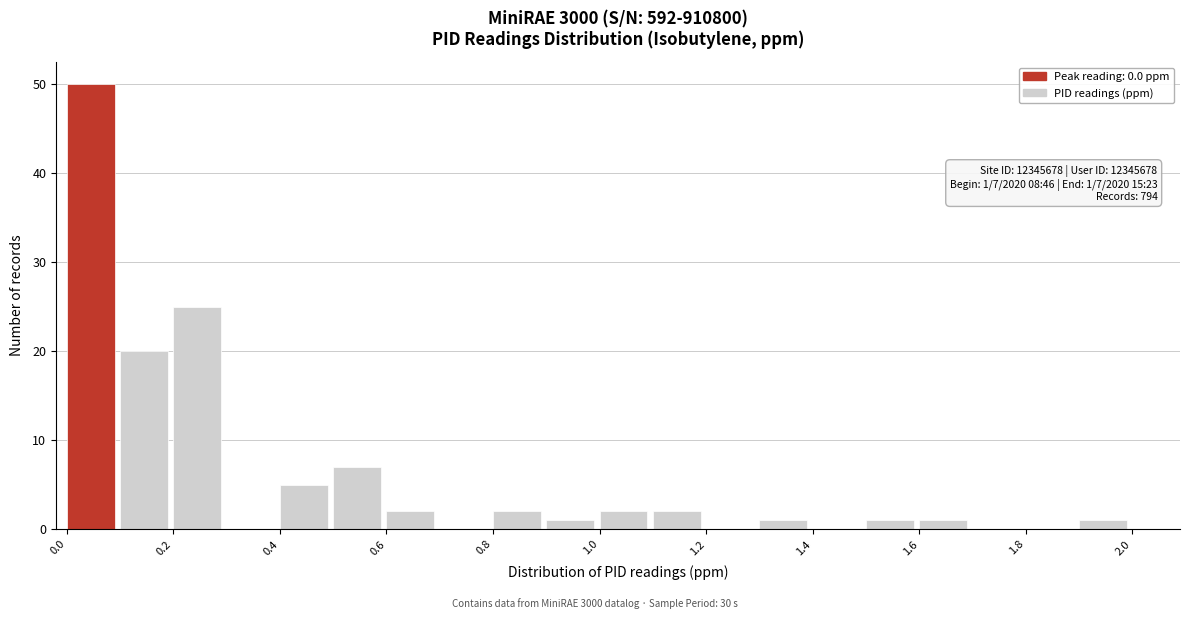

Which range on the x-axis has the tallest bar?

0.0 to 0.1